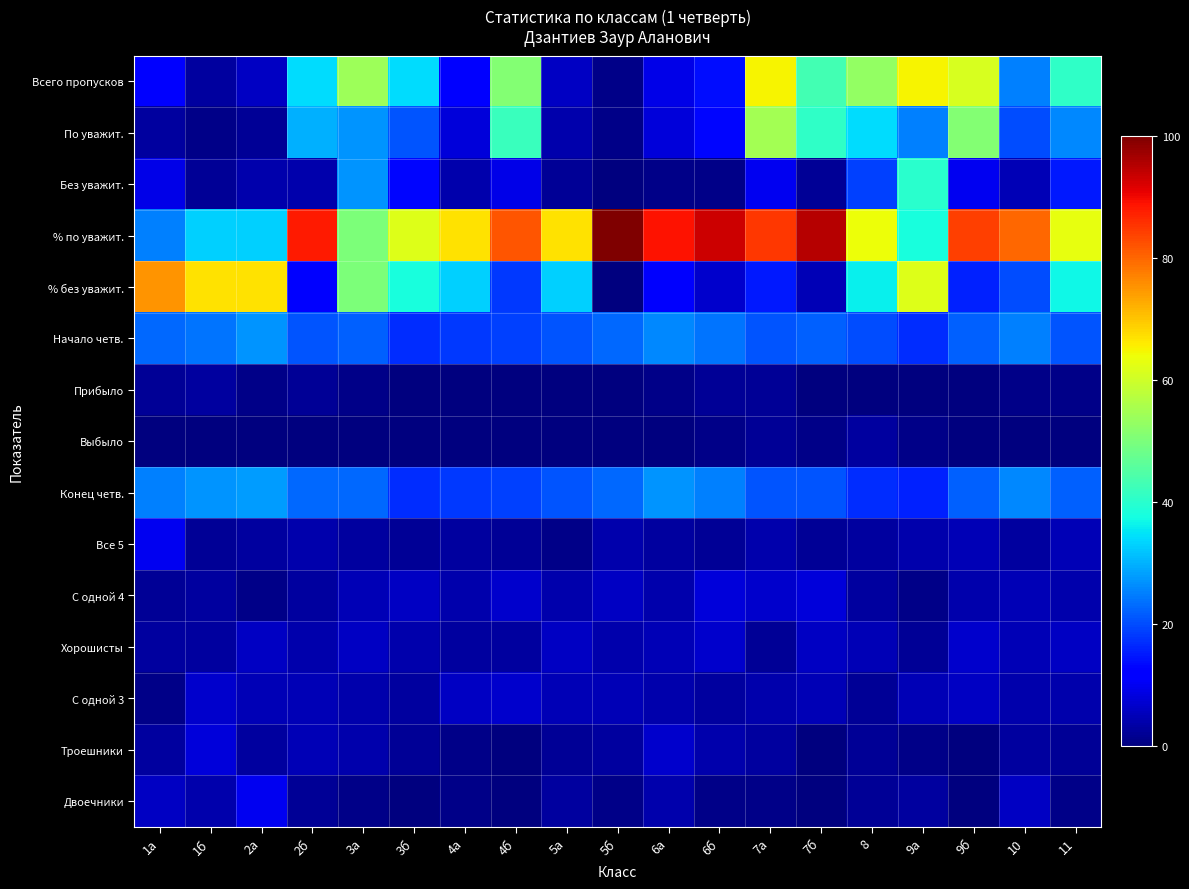

Which label corresponds to the smallest value in the chart?

5б